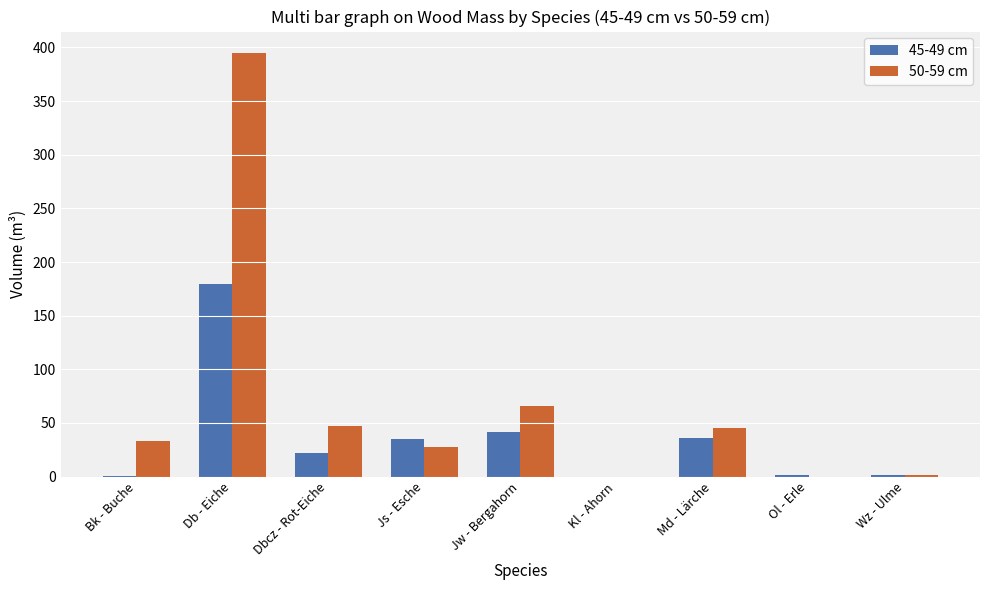

At which label does 45-49 cm reach its peak?

Db - Eiche